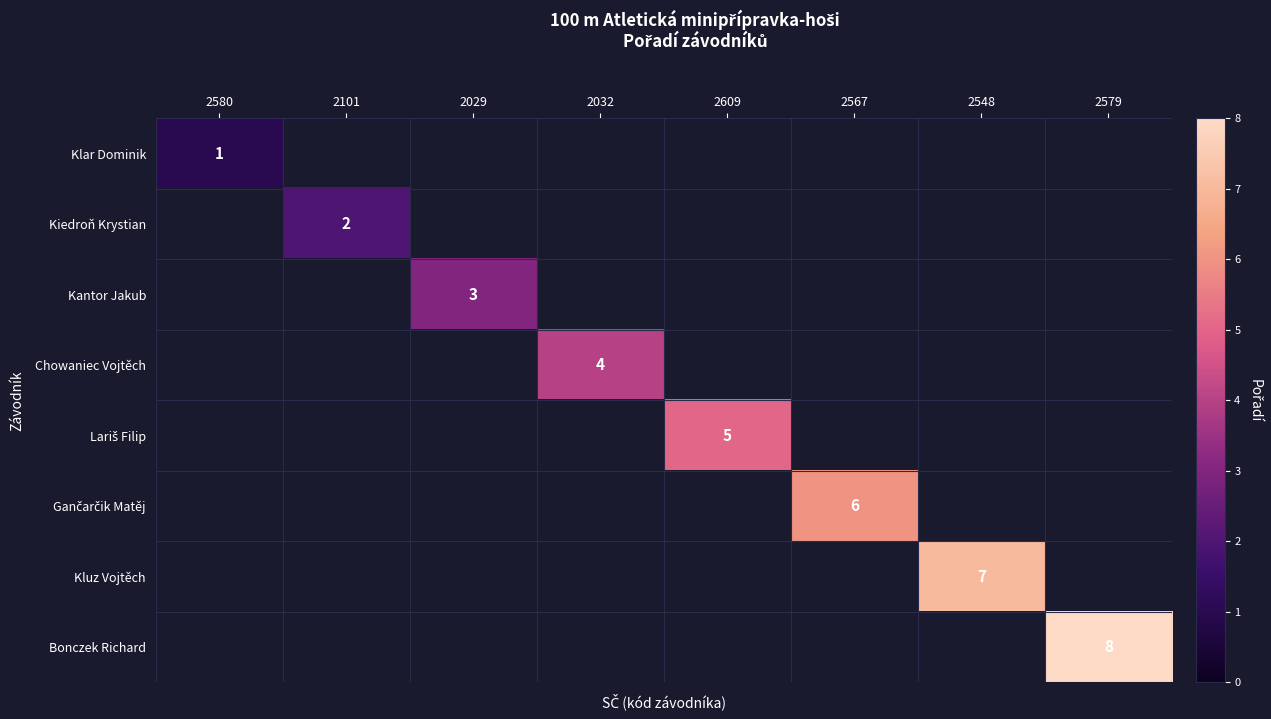

Which has a higher value, 2029 or 2567?

2567